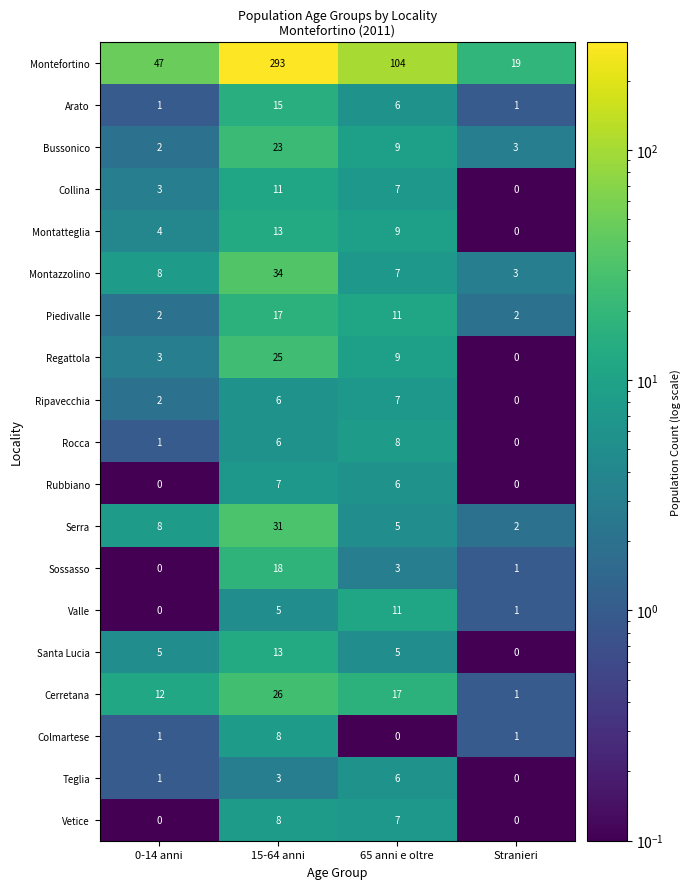

Is it true that Colmartese equals 4 at 15-64 anni?

False